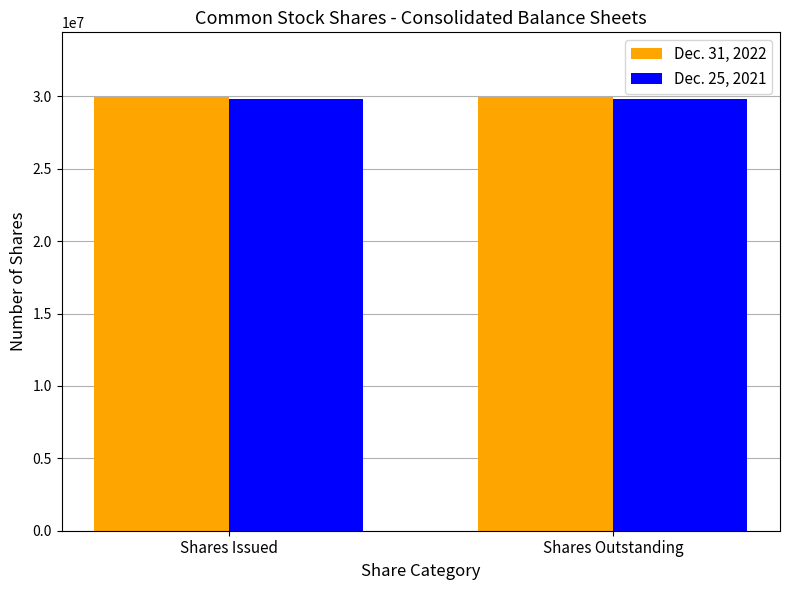

What is the total value across all series at Shares Outstanding?

59770122